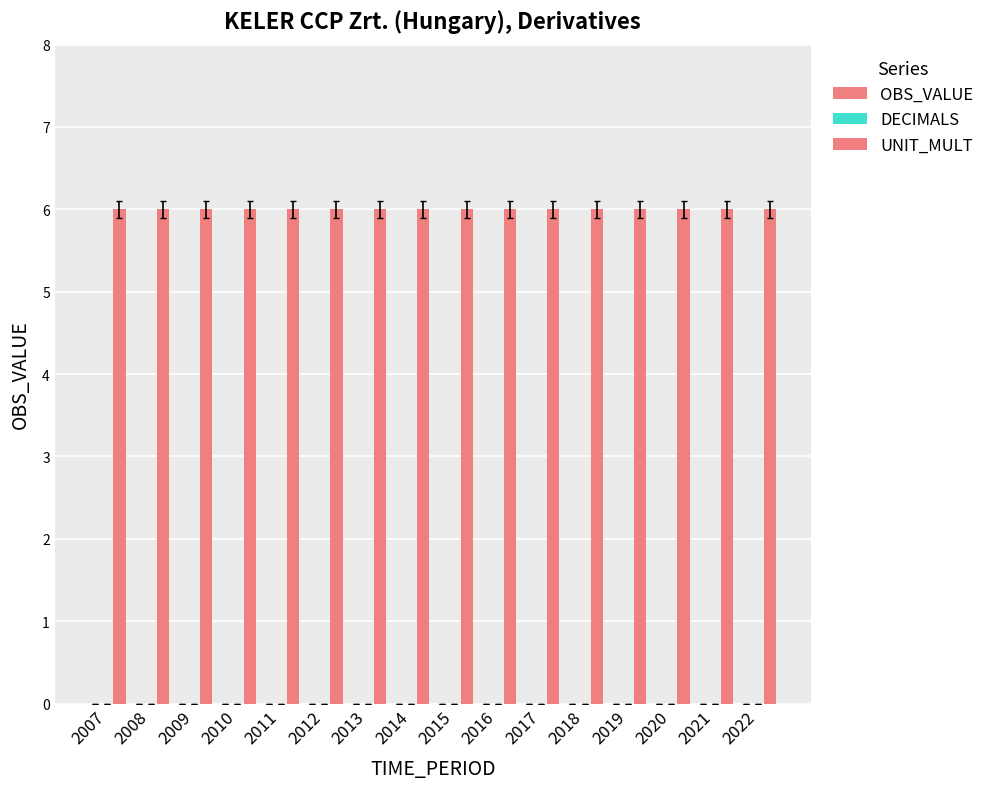

Reading left to right, what are all the values shown in this chart?

OBS_VALUE: 2007=0	2008=0	2009=0	2010=0	2011=0	2012=0	2013=0	2014=0	2015=0	2016=0	2017=0	2018=0	2019=0	2020=0	2021=0	2022=0
DECIMALS: 2007=0	2008=0	2009=0	2010=0	2011=0	2012=0	2013=0	2014=0	2015=0	2016=0	2017=0	2018=0	2019=0	2020=0	2021=0	2022=0
UNIT_MULT: 2007=6	2008=6	2009=6	2010=6	2011=6	2012=6	2013=6	2014=6	2015=6	2016=6	2017=6	2018=6	2019=6	2020=6	2021=6	2022=6